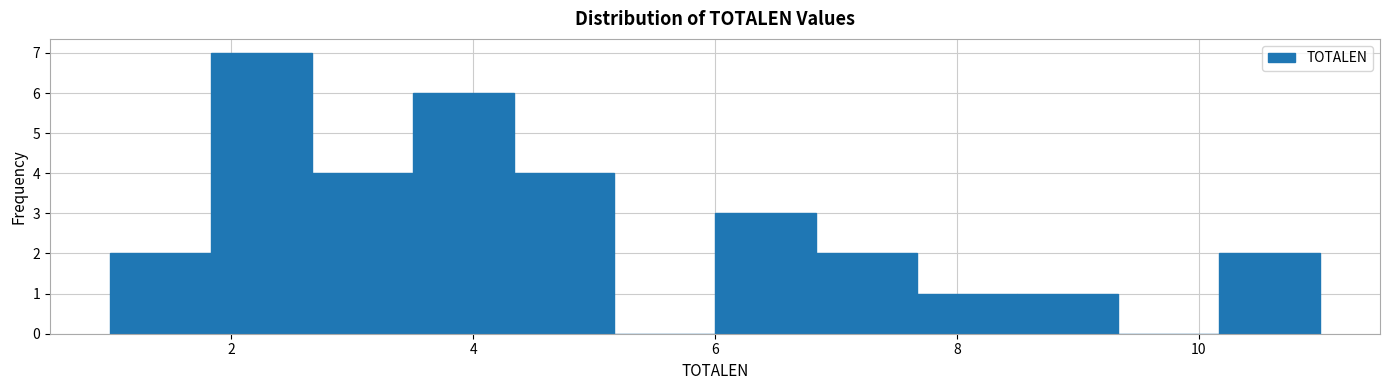

Which range on the x-axis has the tallest bar?

1.8 to 2.6